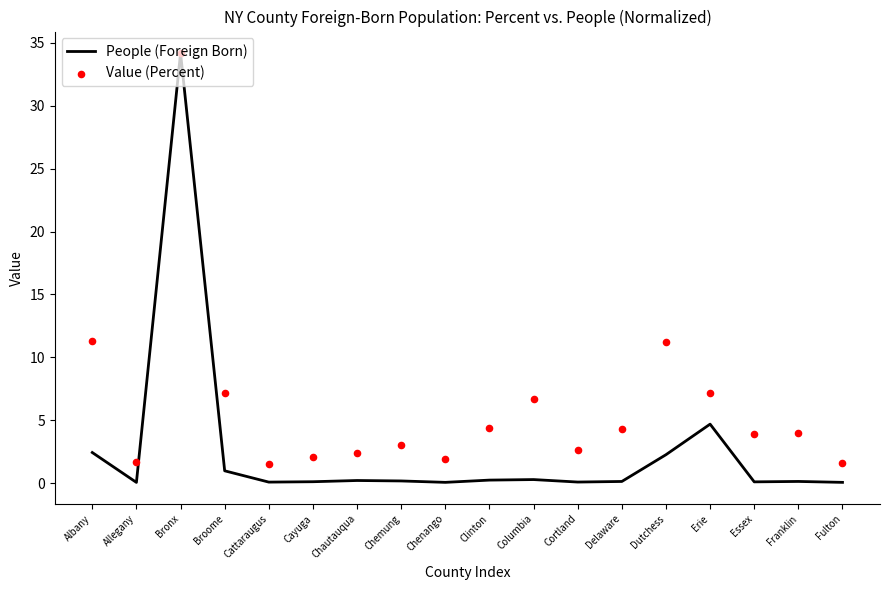

Which series has the largest total across all categories?

Value (Percent)